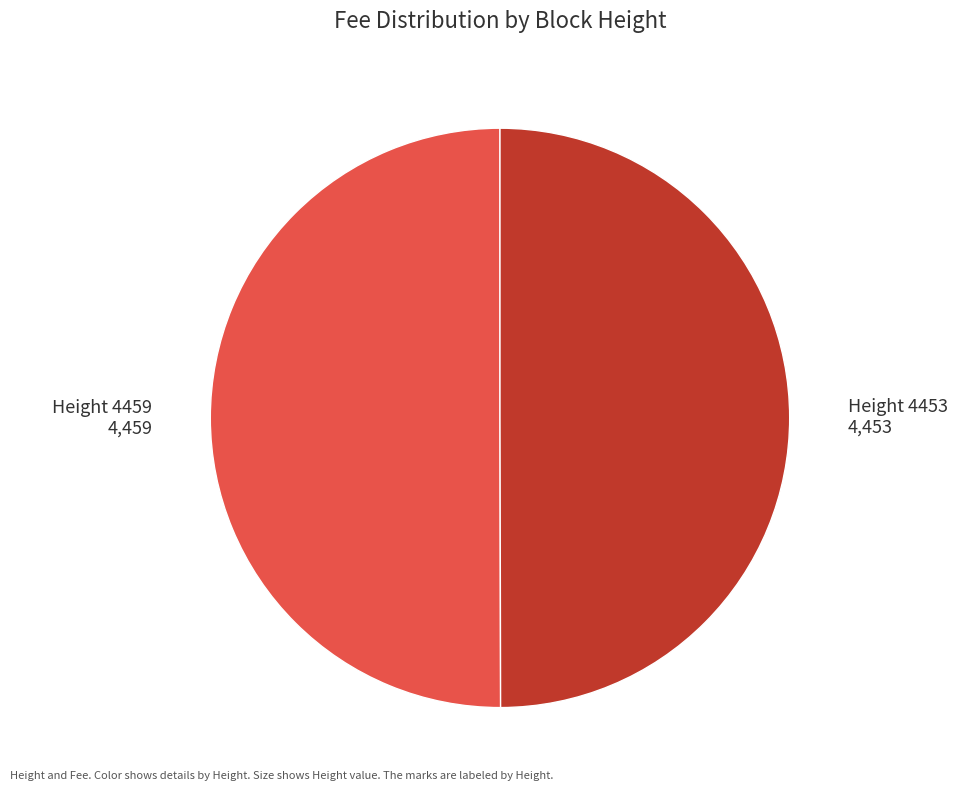

Is the sum of Height 4453 4,453 and Height 4459 4,459 greater than half?

Yes